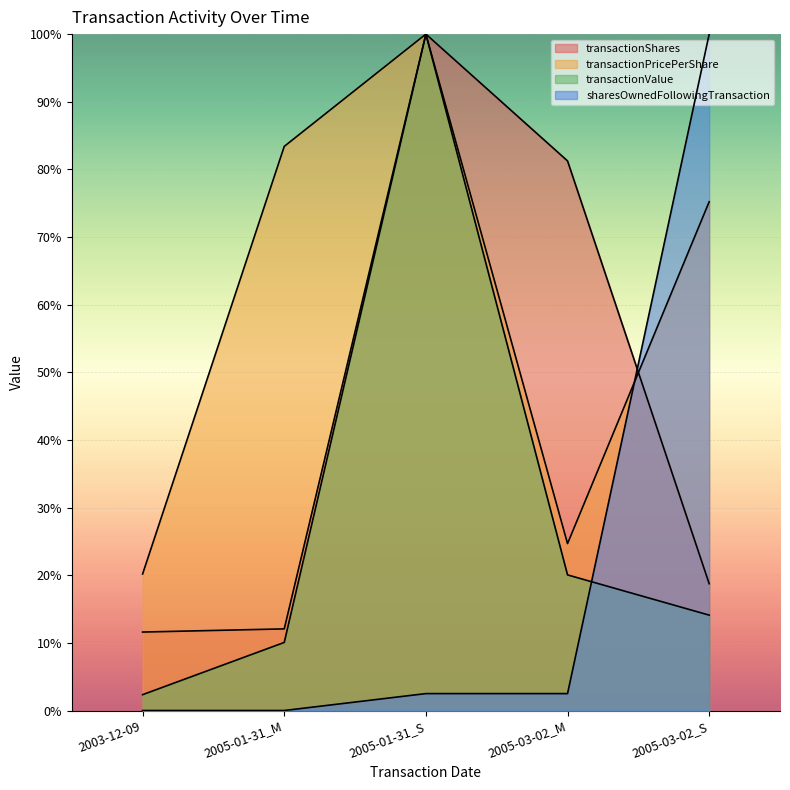

Which category has the lowest value in the transactionValue series?

2003-12-09